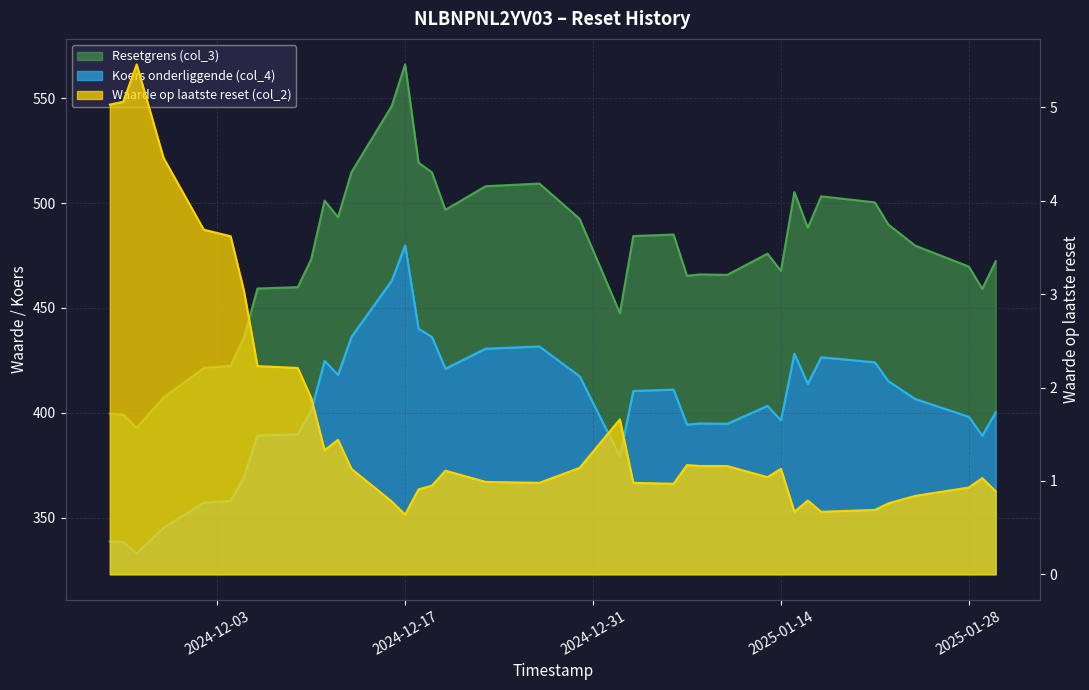

Reading left to right, list all the values displayed in this chart.

Resetgrens (col_3): 399.5	399.1	392.8	407.3	421.4	422.4	436.0	459.3	460.0	473.2	501.2	493.4	514.8	546.4	566.2	519.4	514.7	496.9	508.1	509.4	492.5	447.6	484.3	485.0	465.3	466.0	465.8	475.9	467.7	505.3	488.3	503.3	500.4	489.8	479.8	469.7	459.1	472.3
Koers onderliggende (col_4): 338.6	338.2	332.9	345.2	357.1	357.9	369.5	389.2	389.8	401.0	424.8	418.1	436.2	463.0	479.9	440.1	436.2	421.1	430.6	431.7	417.4	379.3	410.4	411.1	394.4	394.9	394.7	403.3	396.4	428.2	413.8	426.5	424.1	415.1	406.6	398.1	389.1	400.3
Waarde op laatste reset (col_2): 5.0	5.1	5.5	4.5	3.7	3.6	3.0	2.2	2.2	1.9	1.3	1.4	1.1	0.8	0.6	0.9	0.9	1.1	1.0	1.0	1.1	1.7	1.0	1.0	1.2	1.2	1.2	1.0	1.1	0.7	0.8	0.7	0.7	0.8	0.8	0.9	1.0	0.9